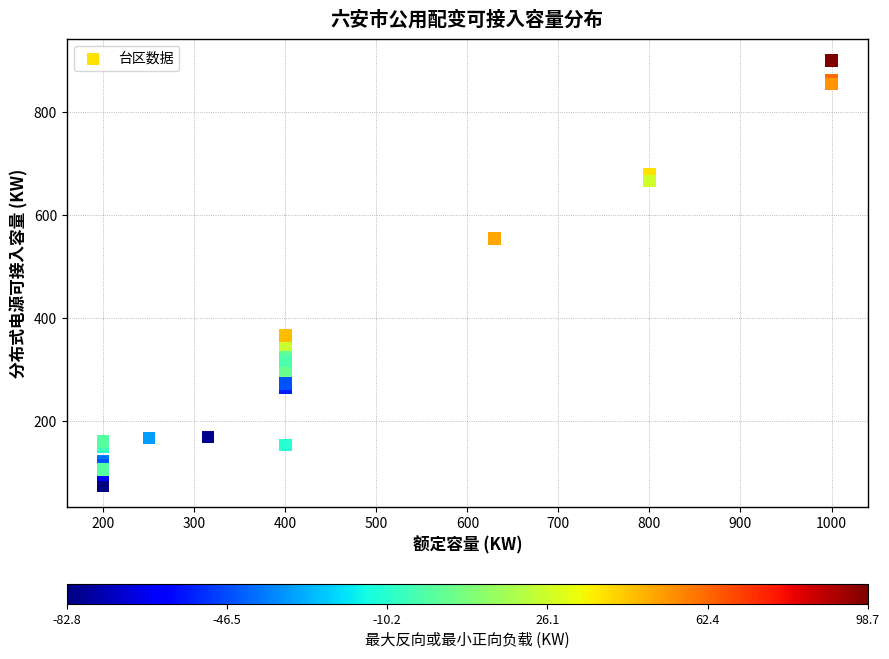

What Y value in the scatter plot is closest to 488?

555.2